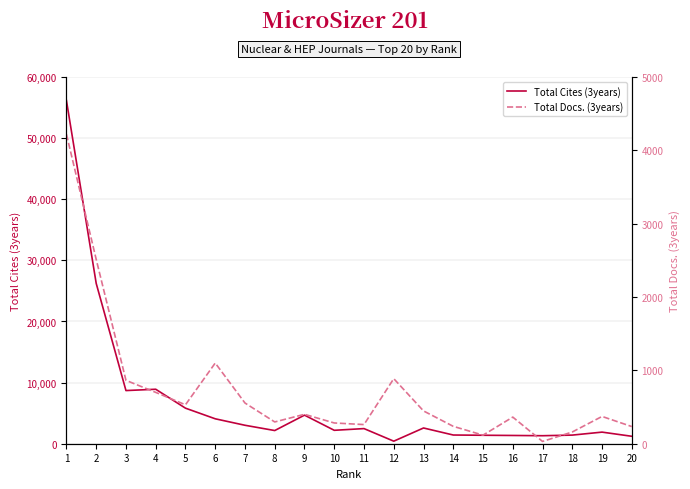

At which category does the chart reach its peak across all series?

1